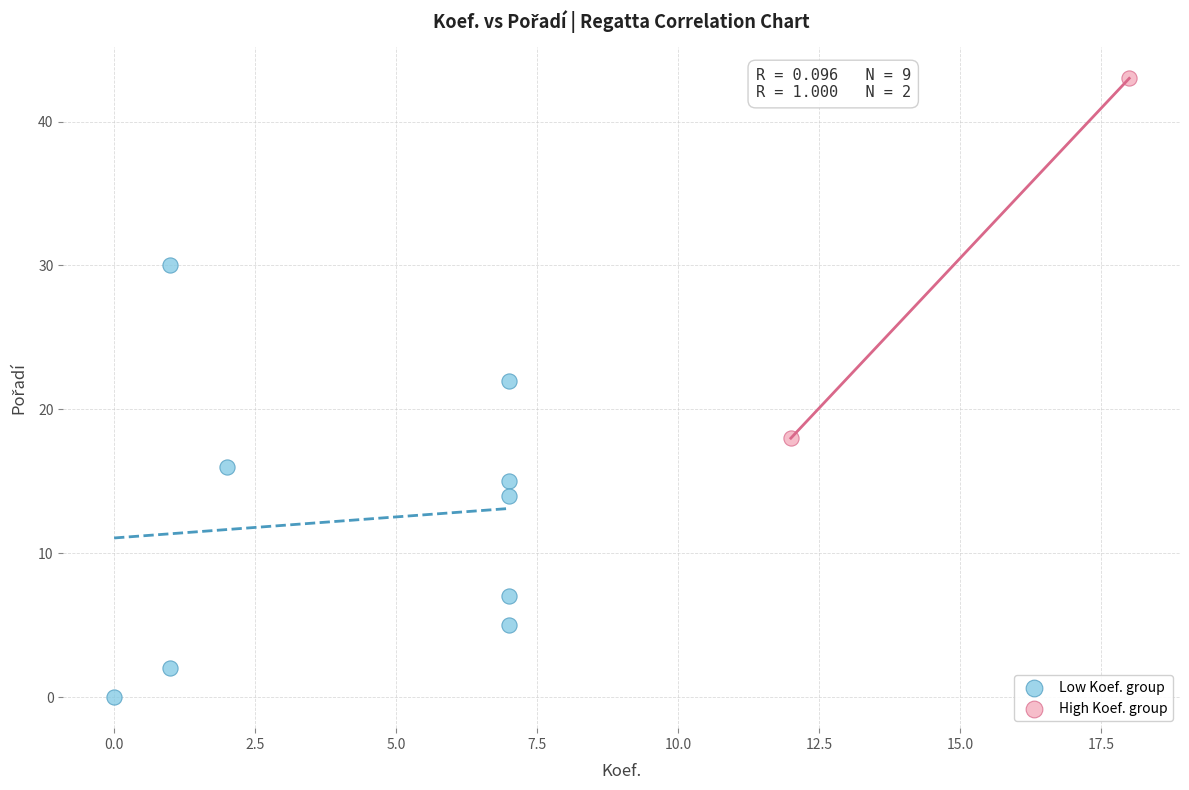

Which series reaches the minimum Y coordinate?

Low Koef. group